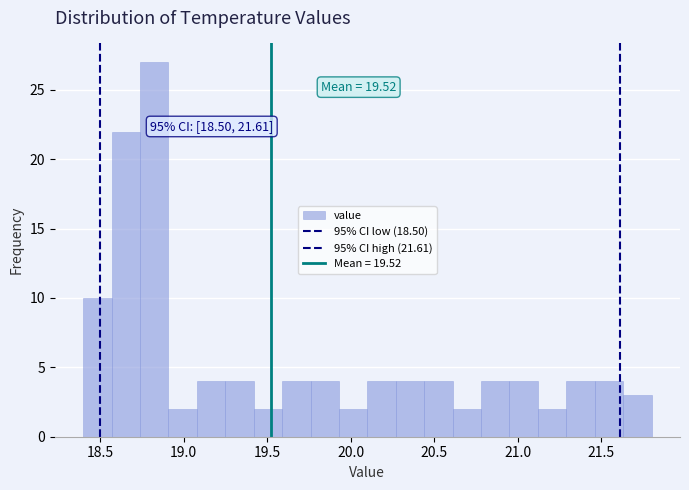

Around what value on the x-axis is the tallest bar? Give the approximate position of its centre, as read against the axis.

18.85